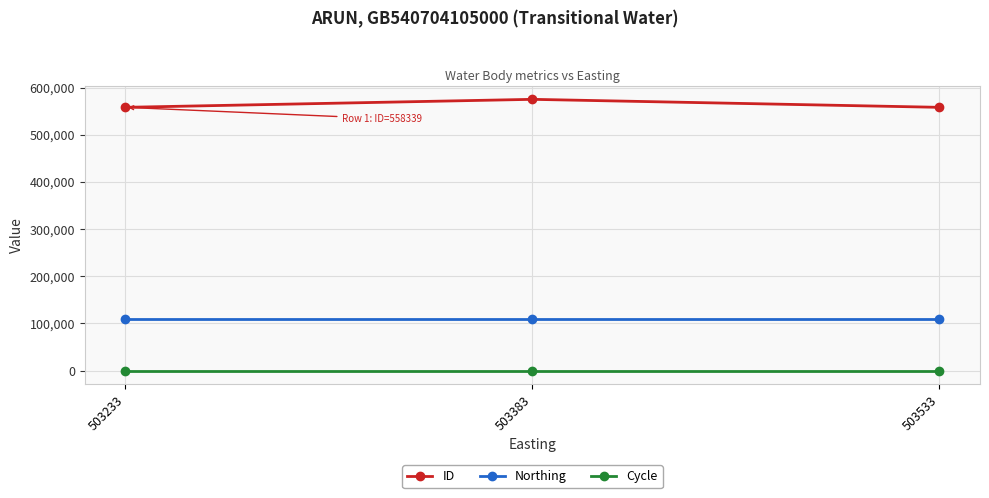

What is the value of the Northing point at the 1st from the left?

109245